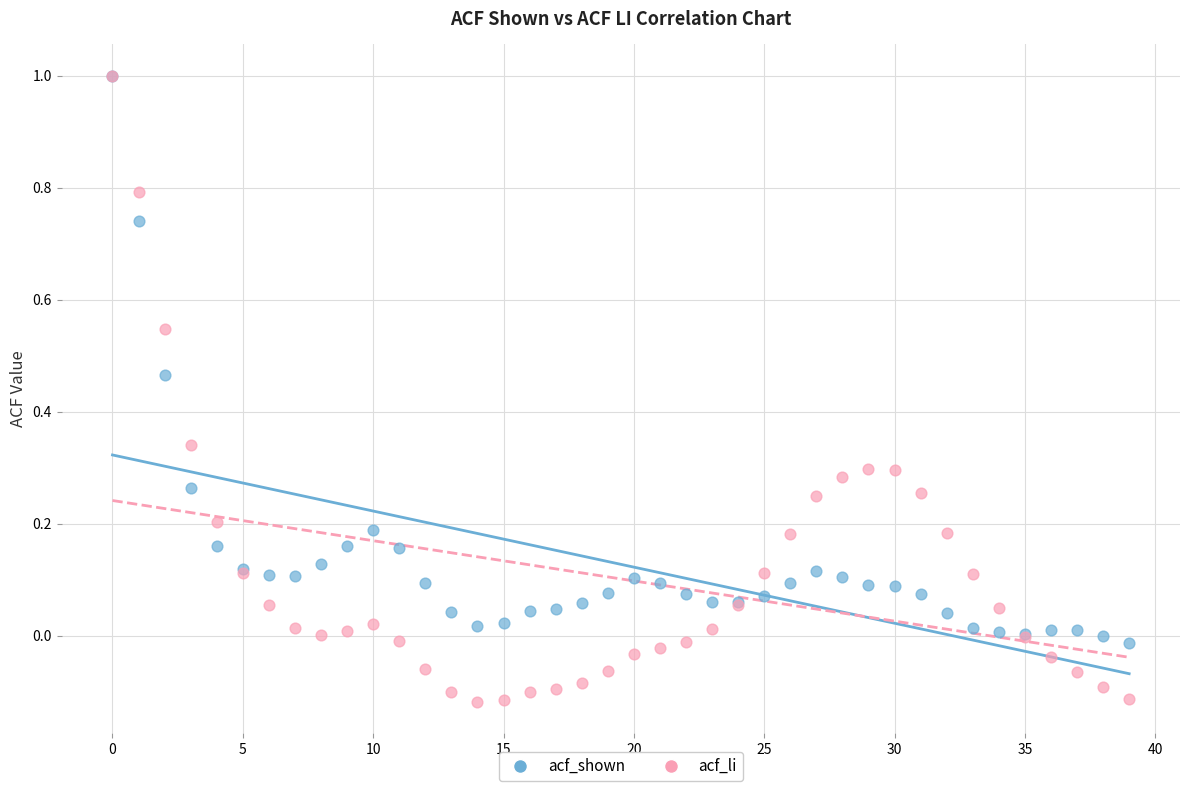

What are all the series names shown in the legend?

acf_shown, acf_li